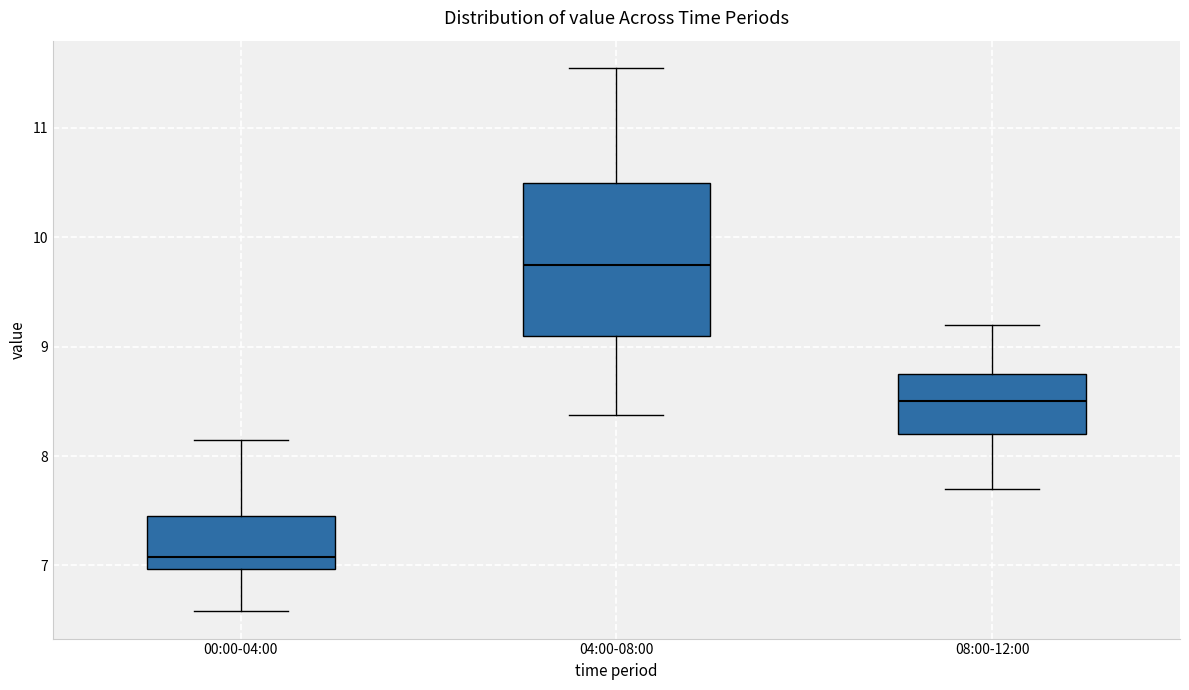

Reading left to right, read every box against the y-axis: the position of its median line, the range the box covers, and the ends of its whiskers. The values are not printed on the chart, so give them approximately, as read against the axis.

00:00-04:00: median 7.1, box 7.0 to 7.5, whiskers 6.6 to 8.2
04:00-08:00: median 9.8, box 9.1 to 10.5, whiskers 8.4 to 11.6
08:00-12:00: median 8.5, box 8.2 to 8.8, whiskers 7.7 to 9.2